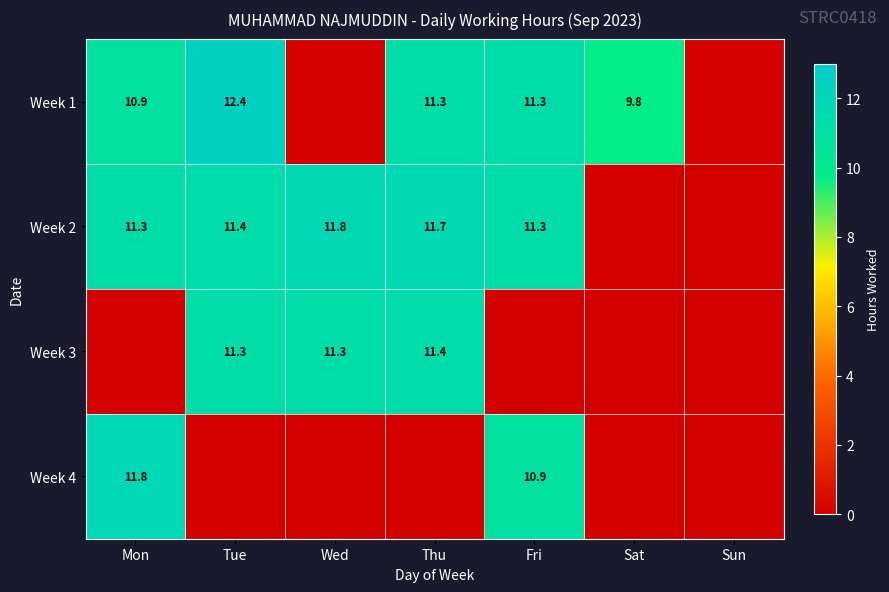

What is the difference between the highest and lowest values at Wed?

11.8